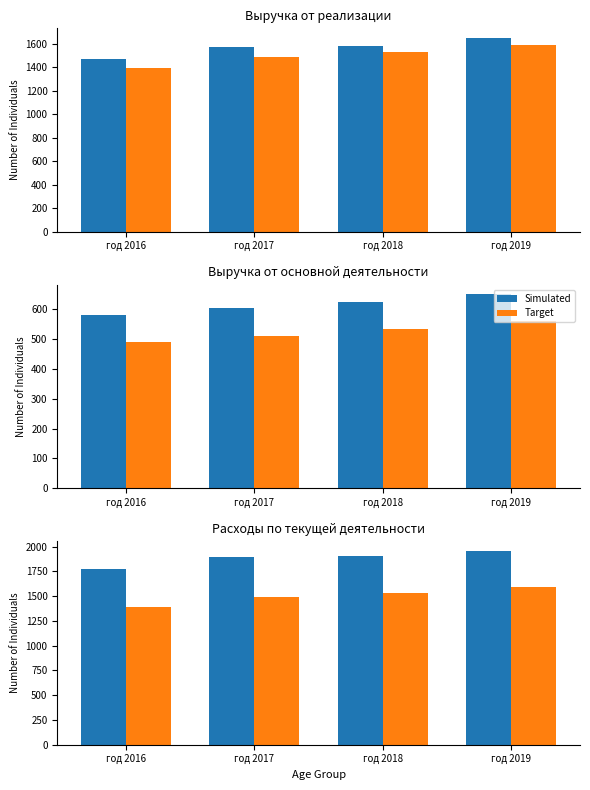

At which label does Simulated reach its peak?

год 2019